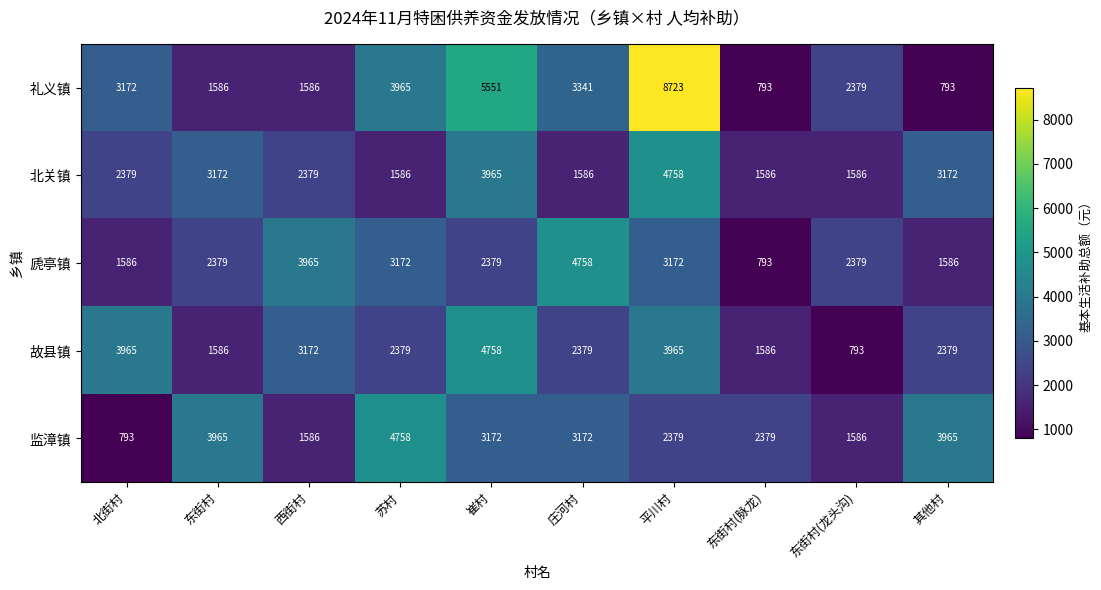

What is the difference between the 北关镇 values at 平川村 and 庄河村?

3172